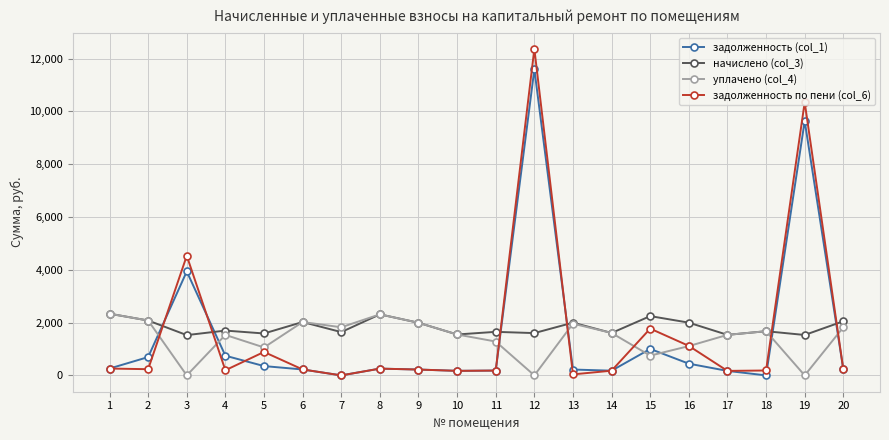

What is the total value across all series at 18?

3534.6